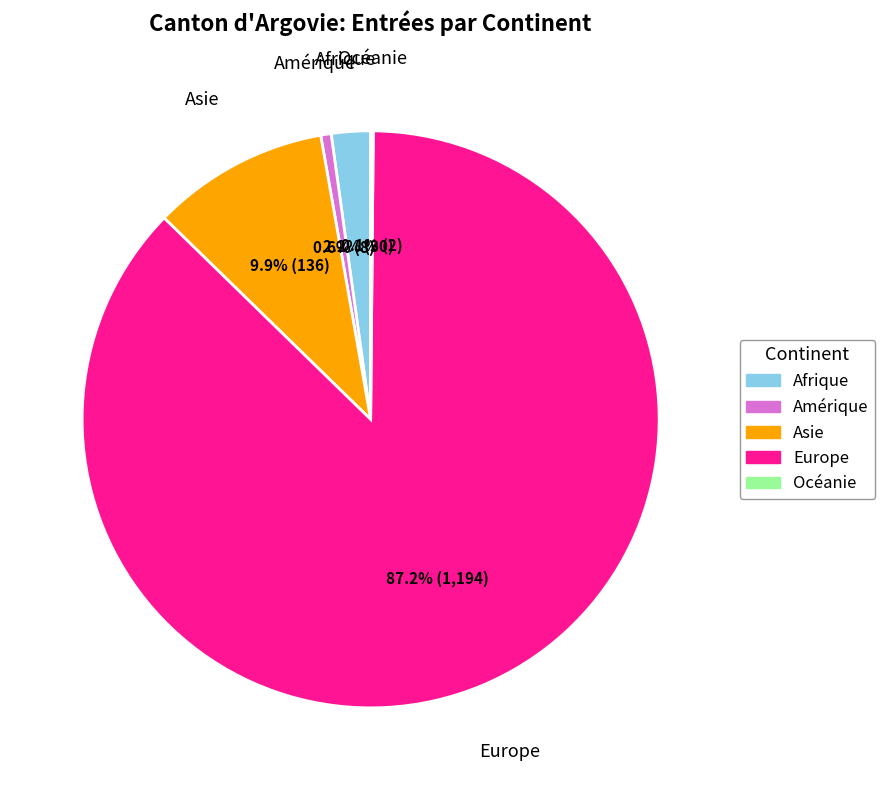

Is there a majority slice in this chart?

Yes